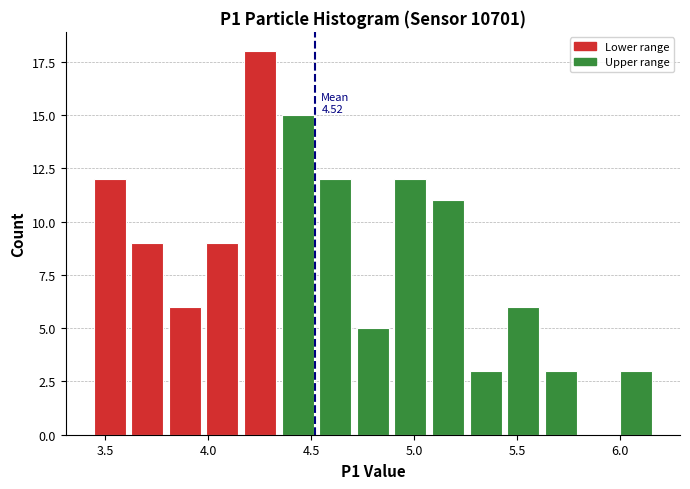

Read against the x-axis, roughly where is the centre of the tallest bar?

4.25